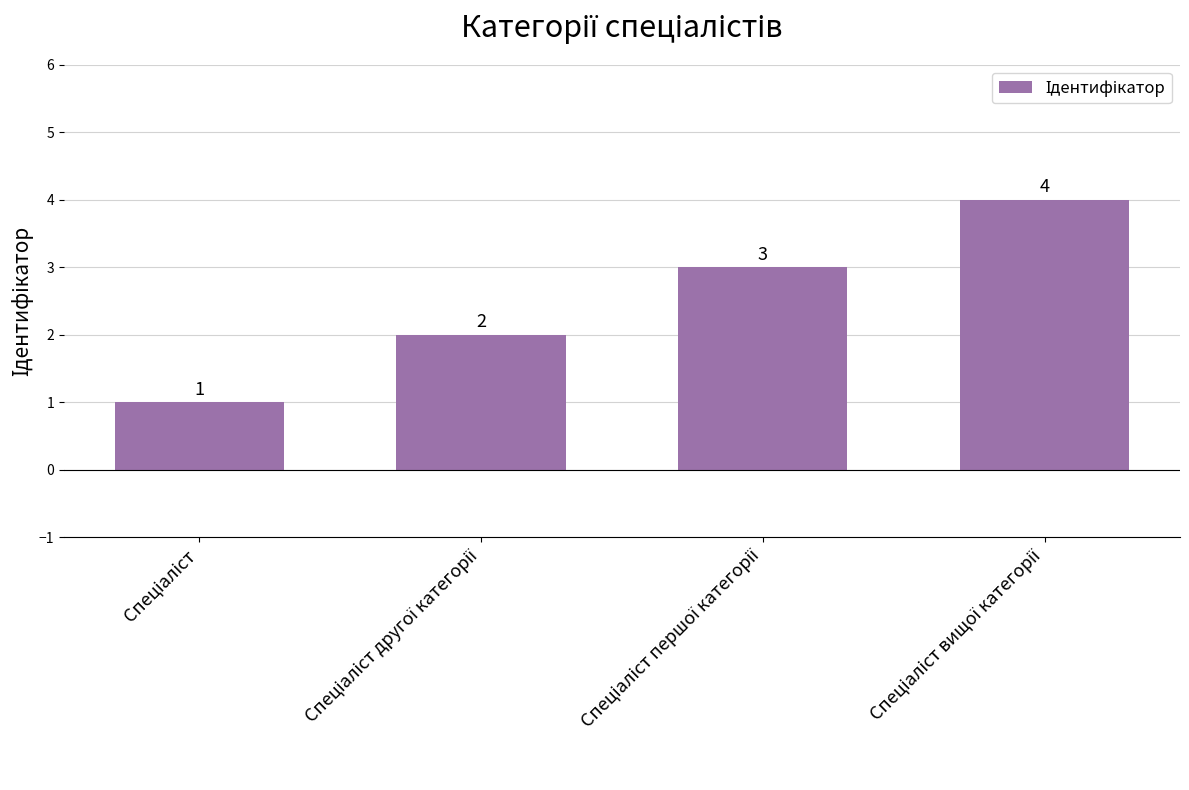

What is the difference between the maximum and minimum values?

3